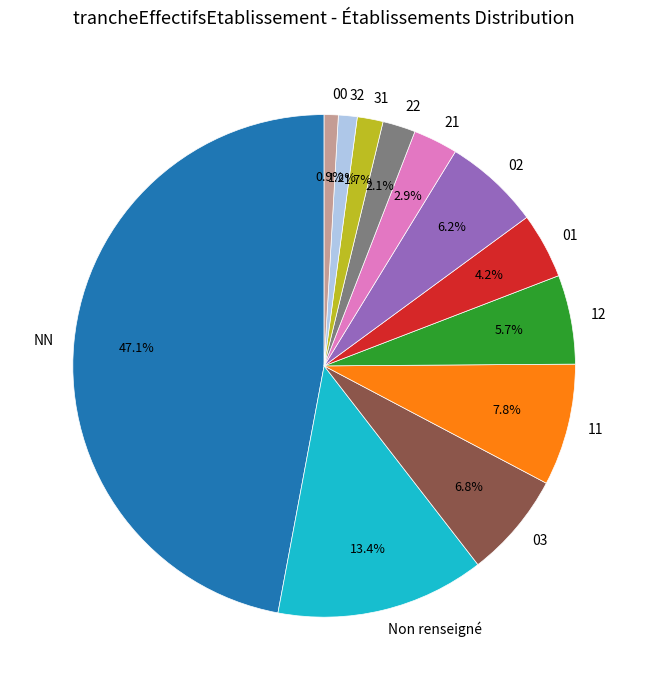

What is the largest slice in the pie chart?

NN